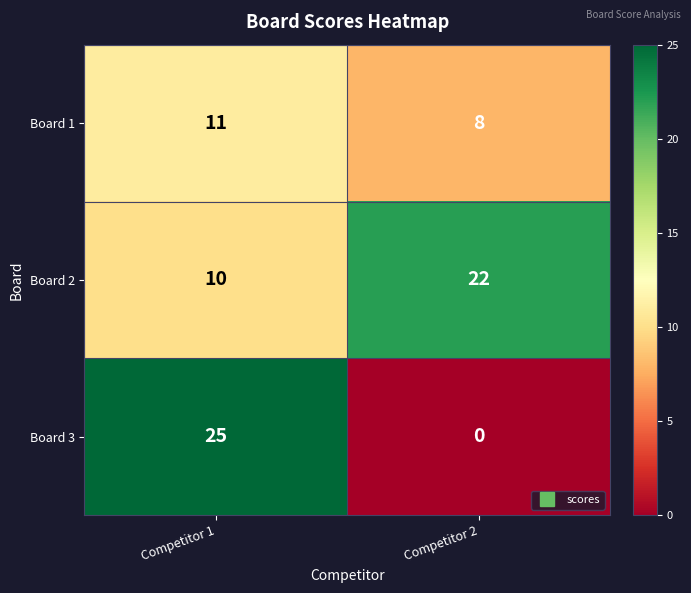

Which series has the largest range (max minus min)?

Board 3